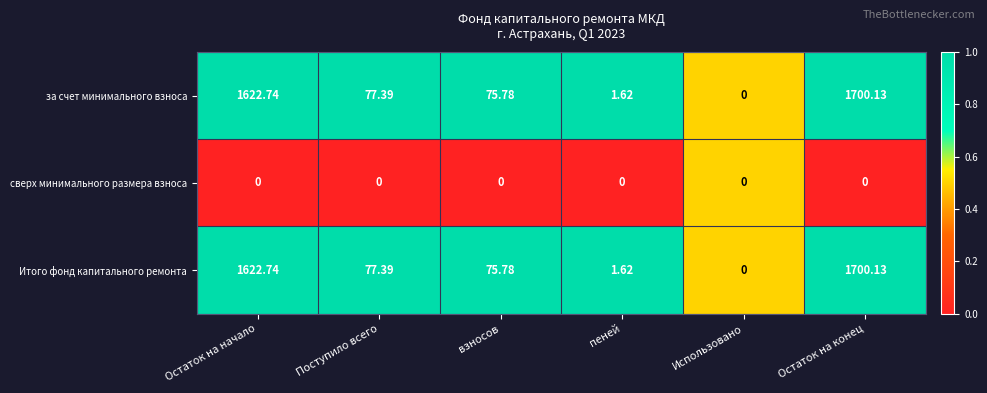

Which label corresponds to the largest value in the chart?

Остаток на конец